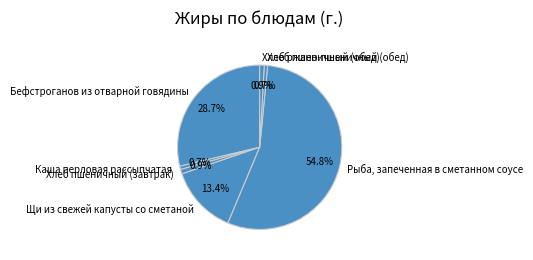

Is Хлеб пшеничный (завтрак) the majority of the pie?

No